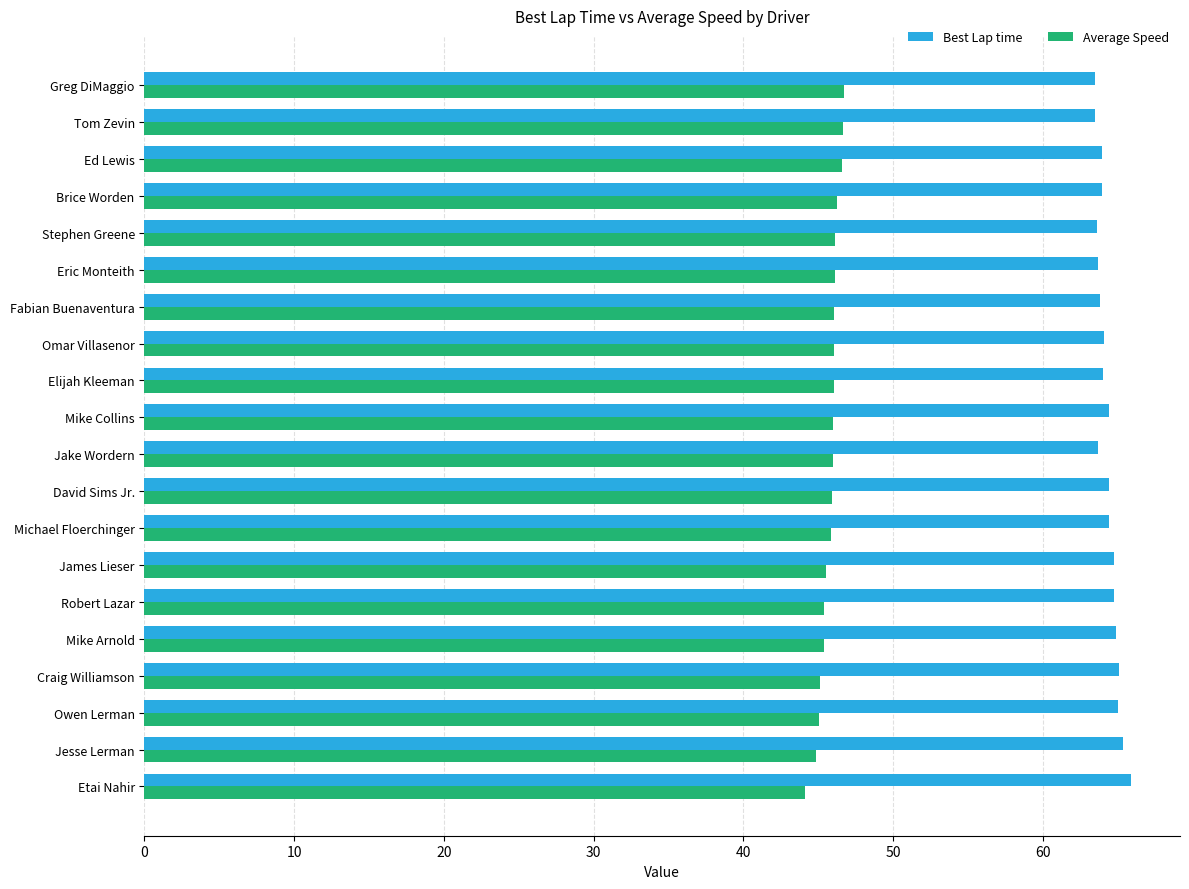

What is the sum of all Average Speed values?

915.7